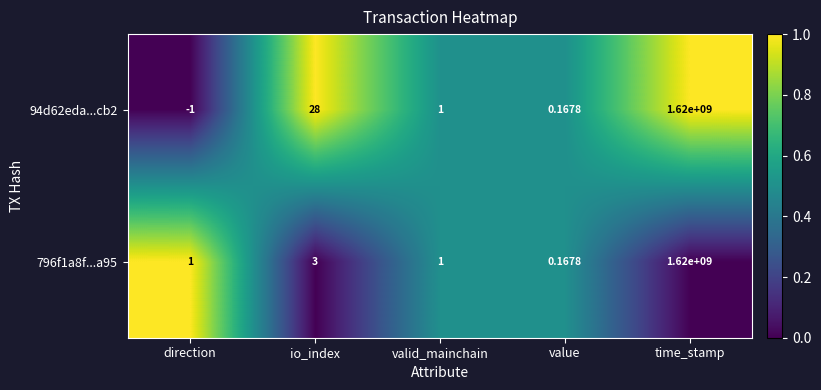

How many data points does each series have?

5